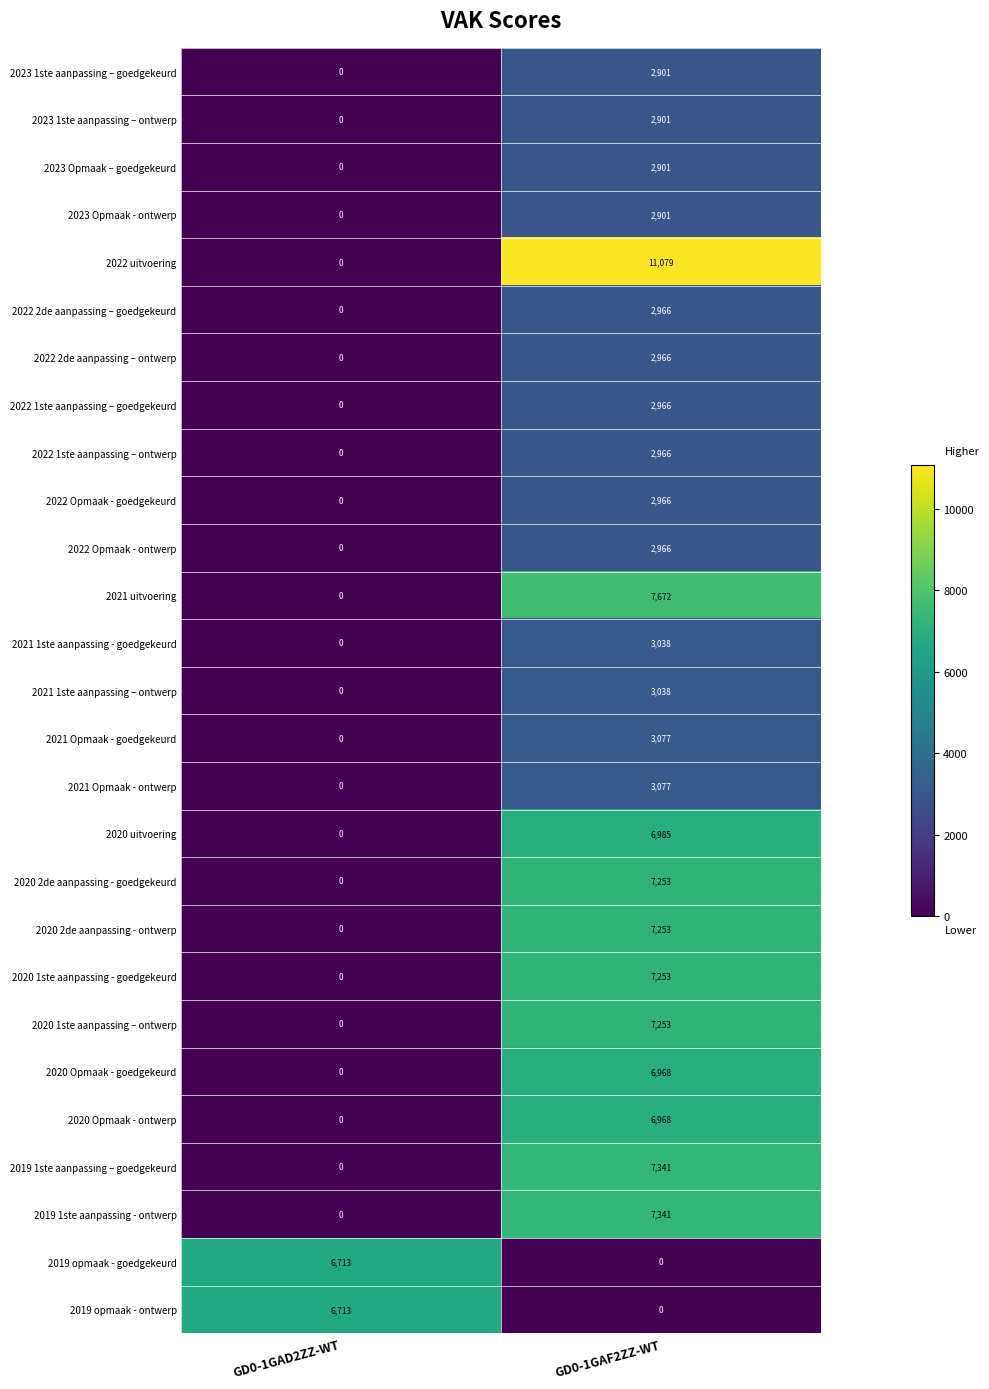

What is the maximum value shown in the chart?

11079